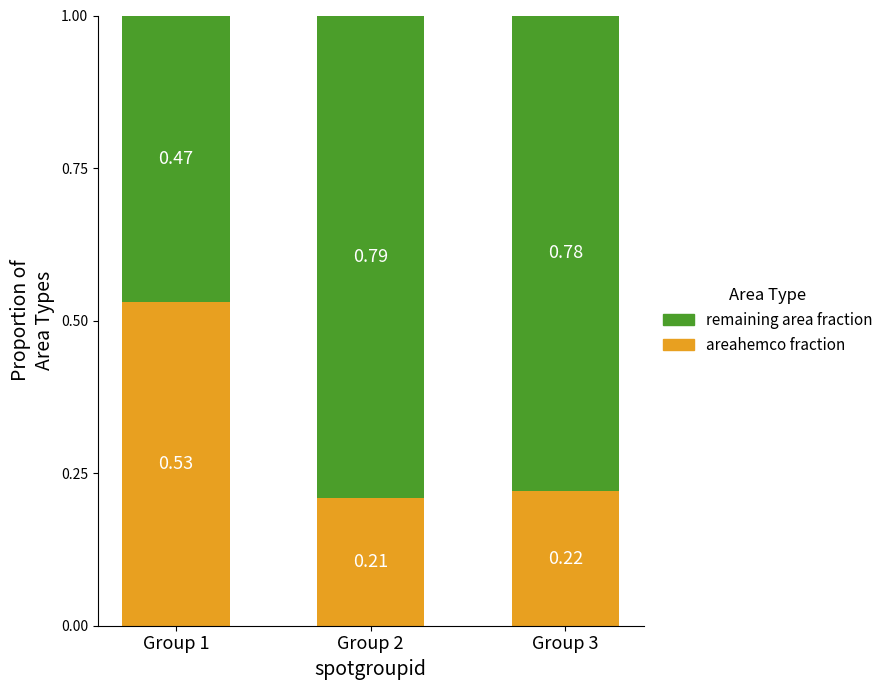

What is the total value across all series at Group 1?

1.0